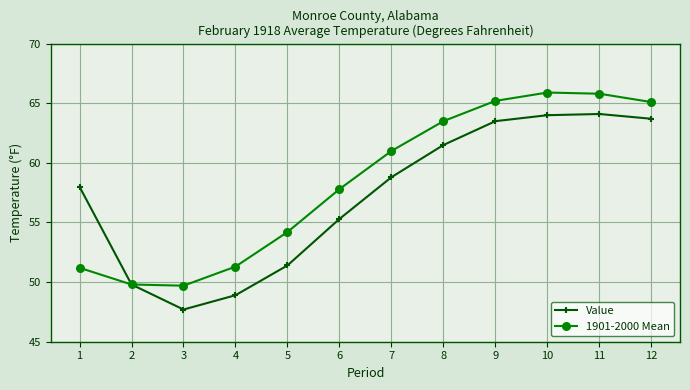

What is the value of the Value point at the 1st from the left?

58.0